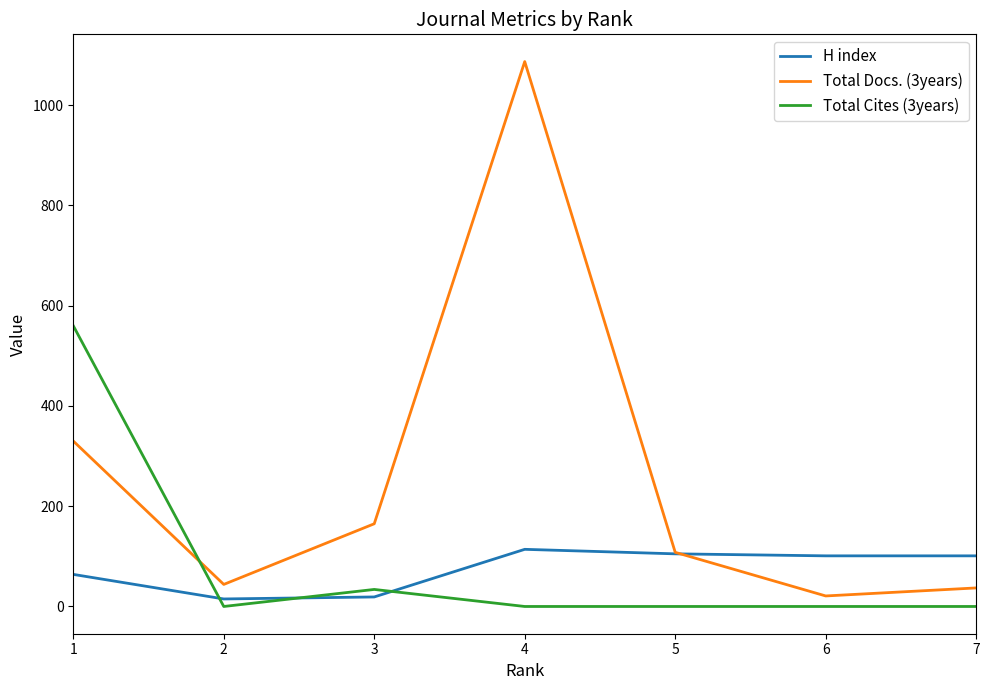

Rank the series at 1 from lowest to highest value.

H index, Total Docs. (3years), Total Cites (3years)